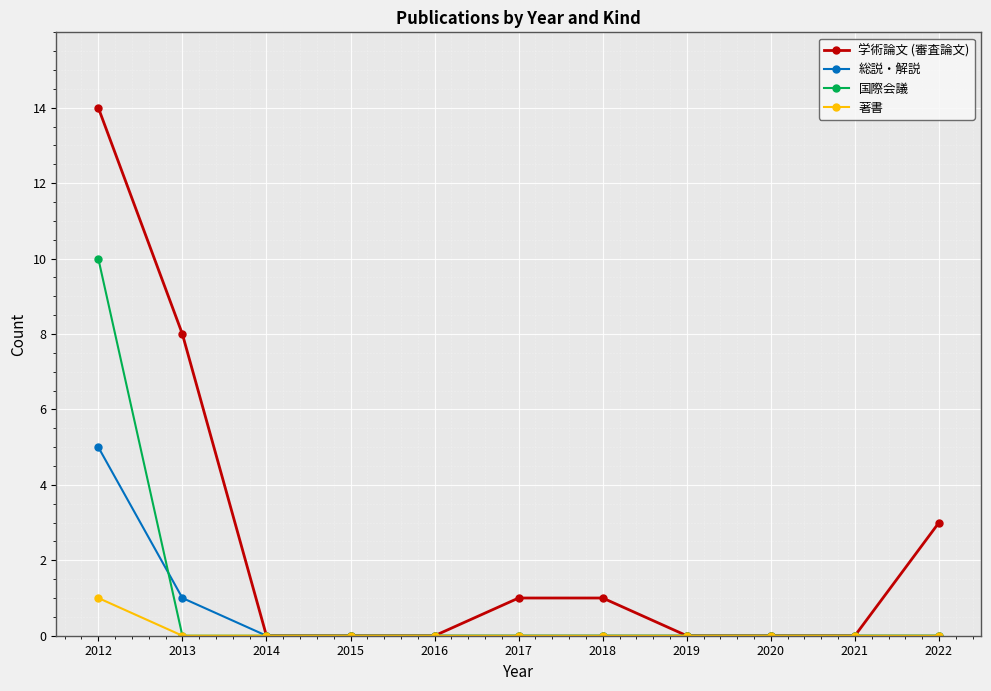

How many lines are shown in the chart?

4